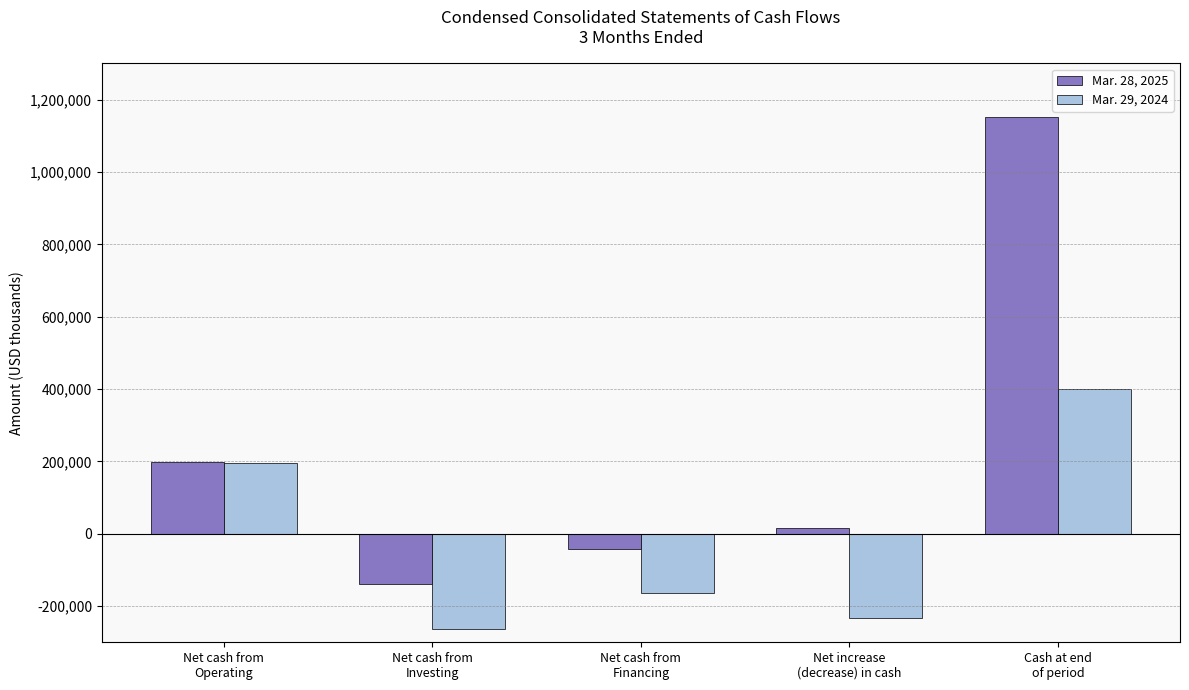

What is the smallest value displayed?

-263262